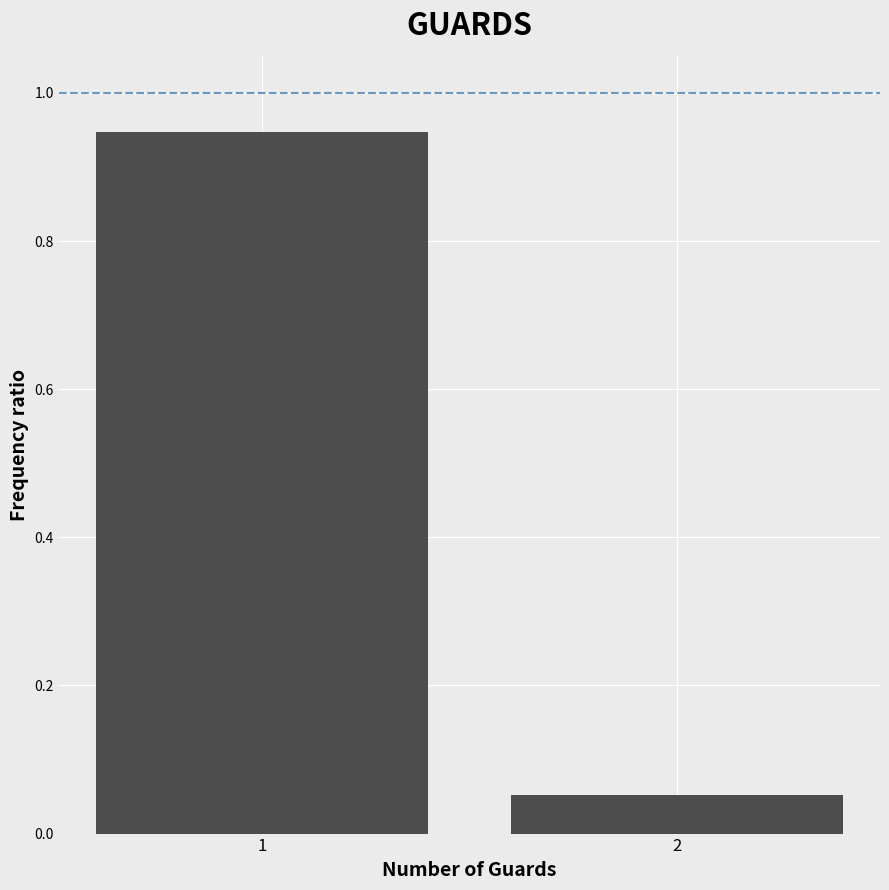

What is the sum of the values at 2 and 1?

1.0